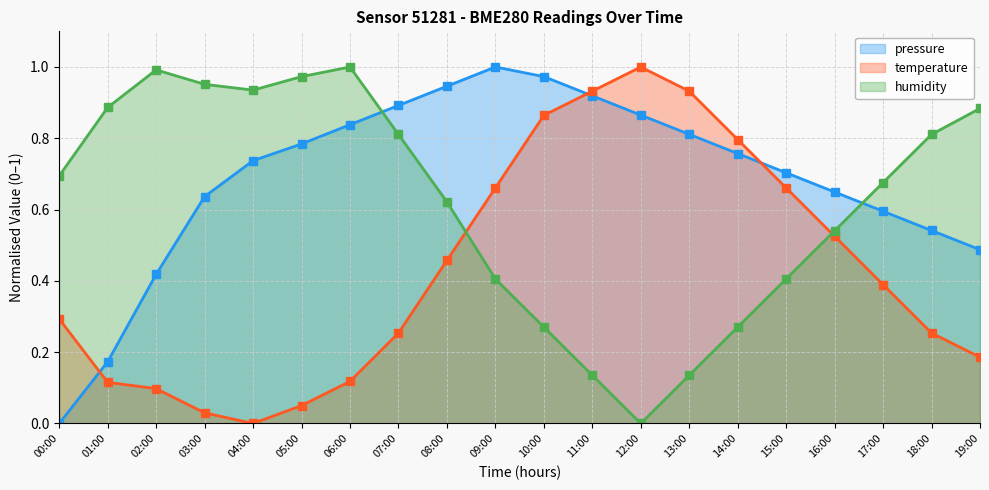

Reading left to right, extract all data points from this chart.

pressure: 0.0	0.2	0.4	0.6	0.7	0.8	0.8	0.9	0.9	1.0	1.0	0.9	0.9	0.8	0.8	0.7	0.6	0.6	0.5	0.5
temperature: 0.3	0.1	0.1	0.0	0.0	0.1	0.1	0.3	0.5	0.7	0.9	0.9	1.0	0.9	0.8	0.7	0.5	0.4	0.3	0.2
humidity: 0.7	0.9	1.0	1.0	0.9	1.0	1.0	0.8	0.6	0.4	0.3	0.1	0.0	0.1	0.3	0.4	0.5	0.7	0.8	0.9